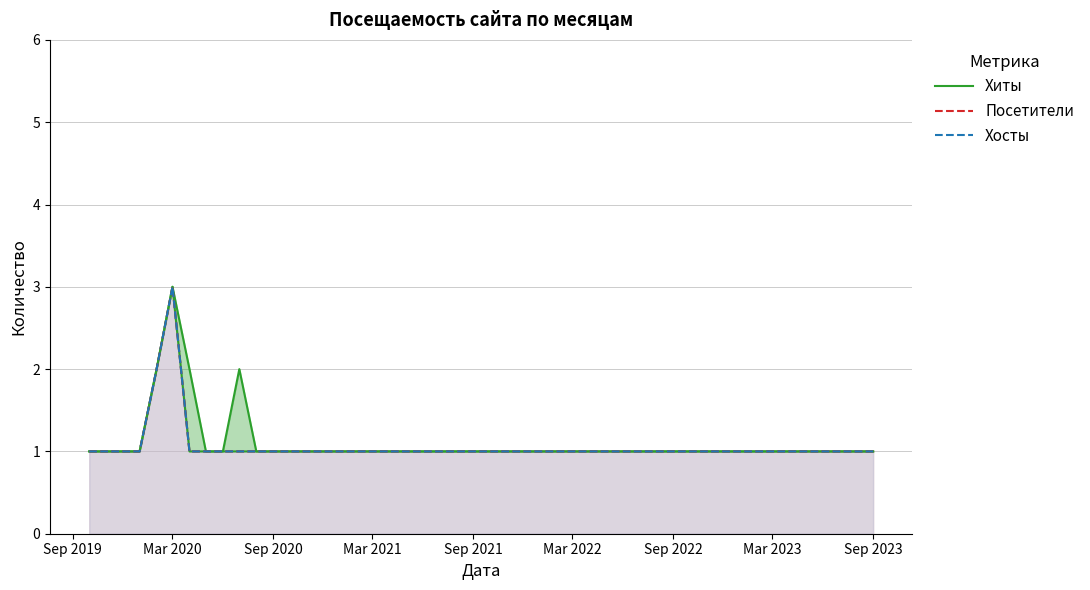

What is the value of the Посетители point at the 11th from the left?

1